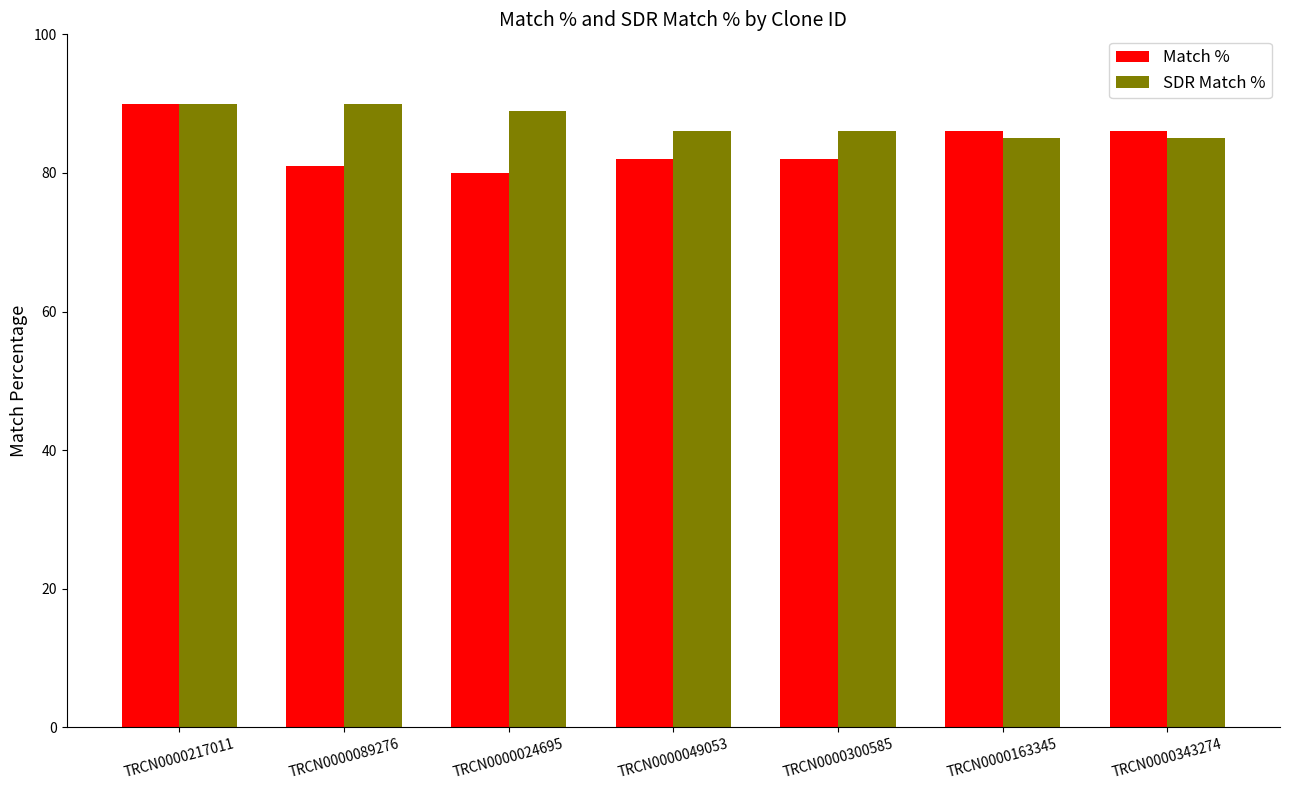

What position from the left is TRCN0000300585?

5